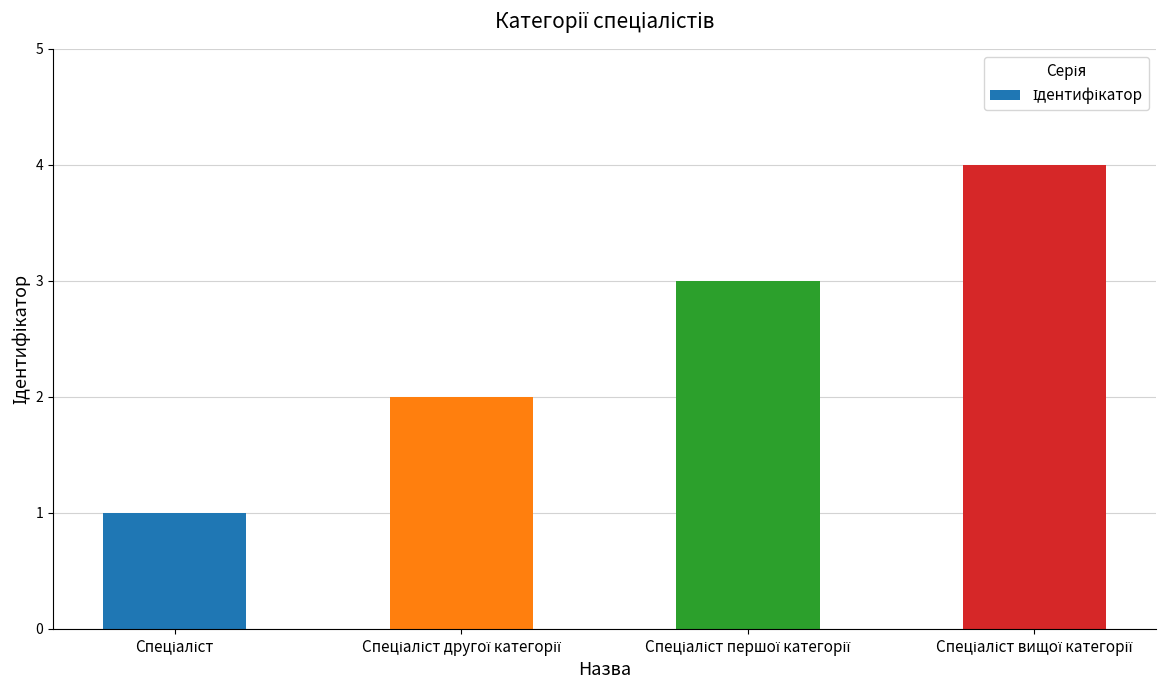

What is the maximum value shown in the chart?

4